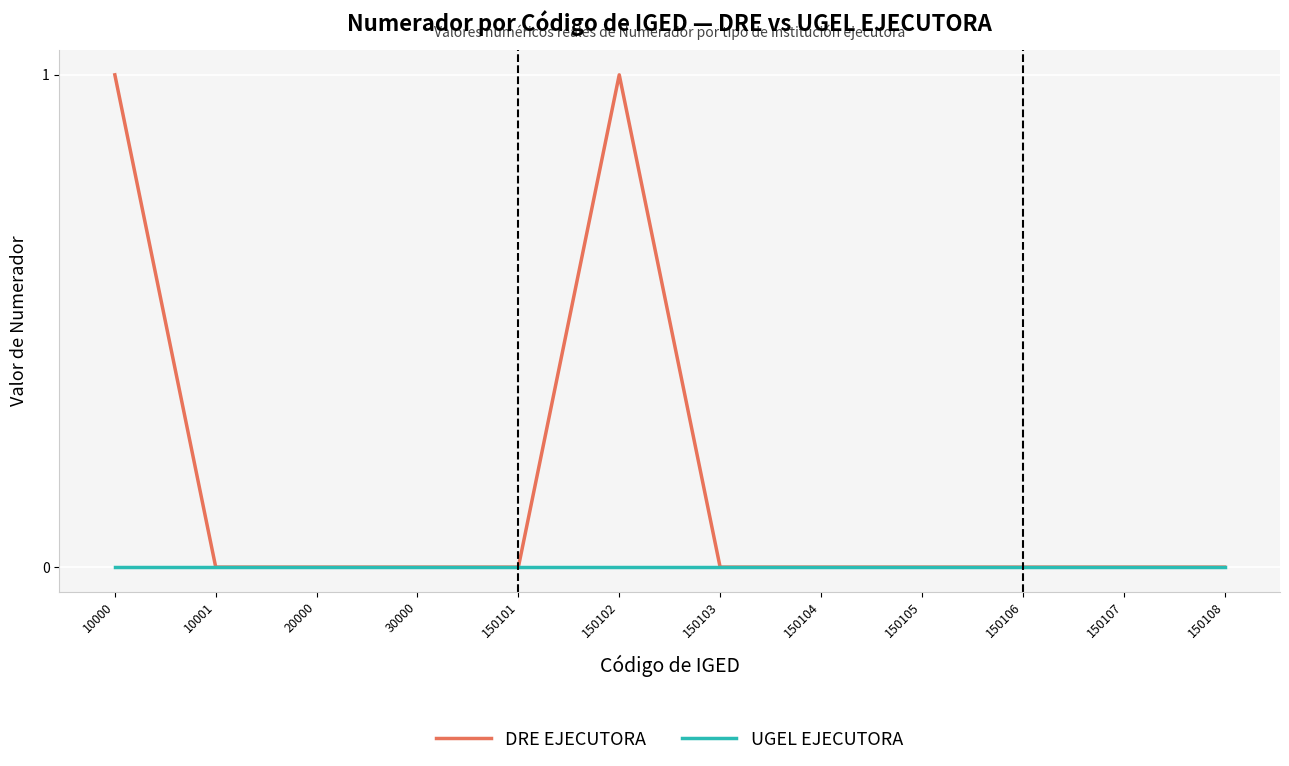

What are all the series names shown in the legend?

DRE EJECUTORA, UGEL EJECUTORA